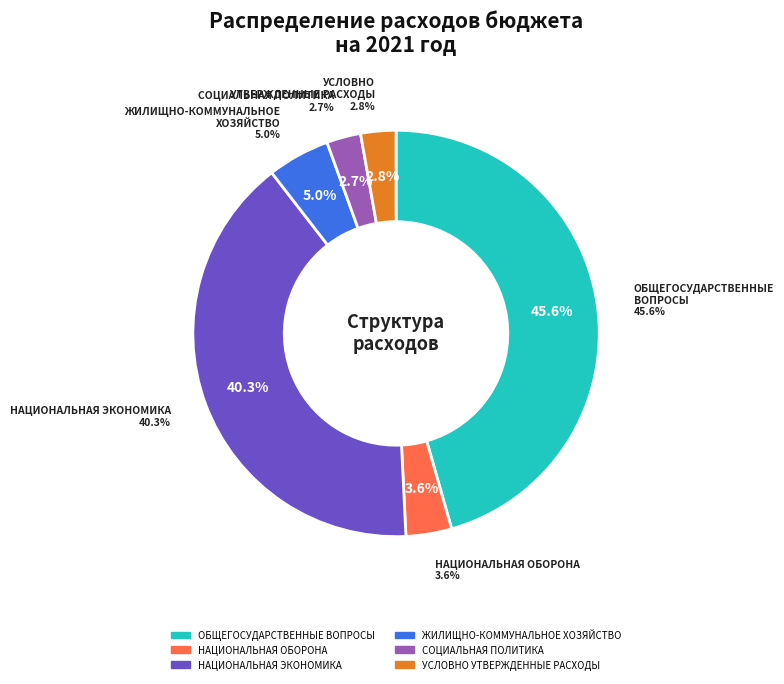

To the nearest percent, what portion does УСЛОВНО УТВЕРЖДЕННЫЕ РАСХОДЫ represent?

3%